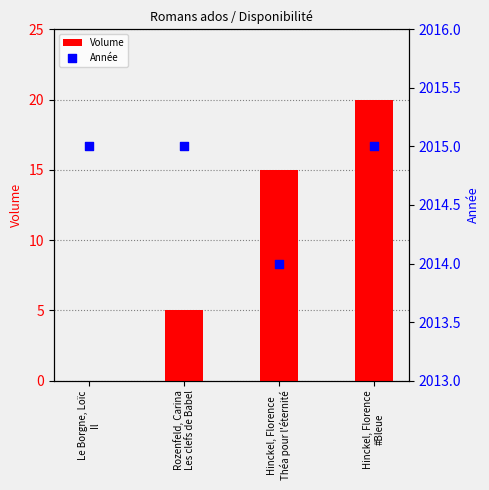

At which category is the sum across all series the highest?

Hinckel, Florence
#Bleue